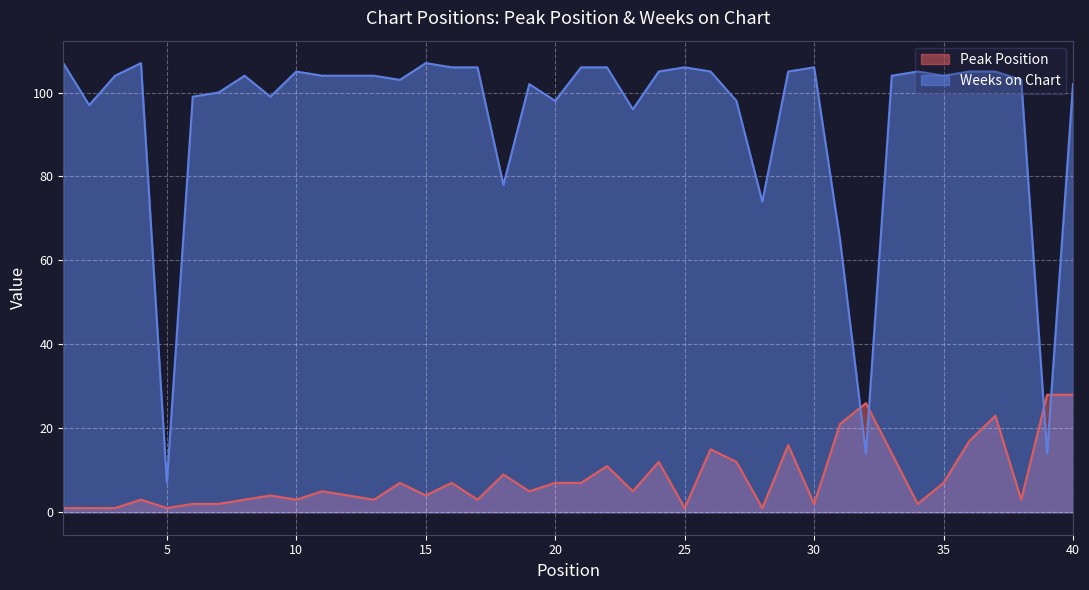

At which category does Peak Position reach its first local valley?

5